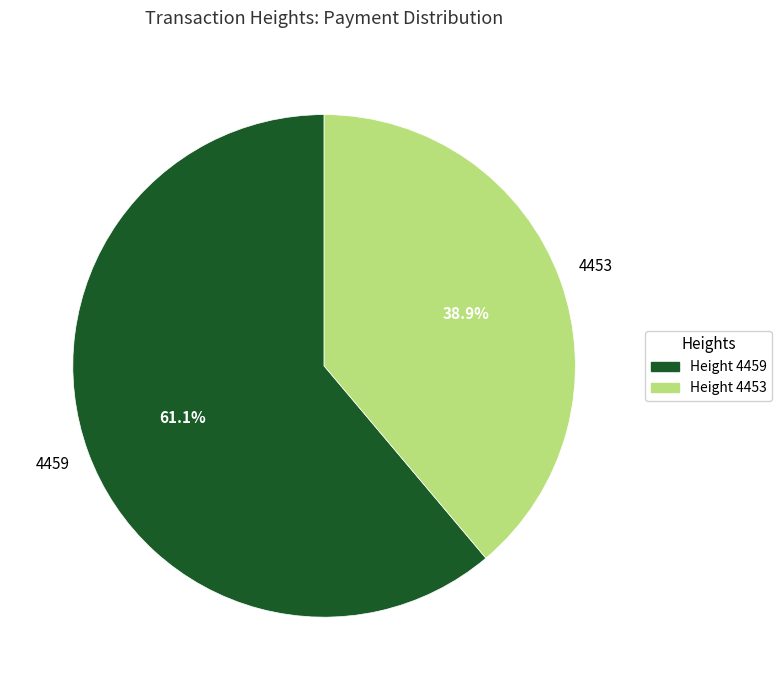

Does any single category account for the majority?

Yes